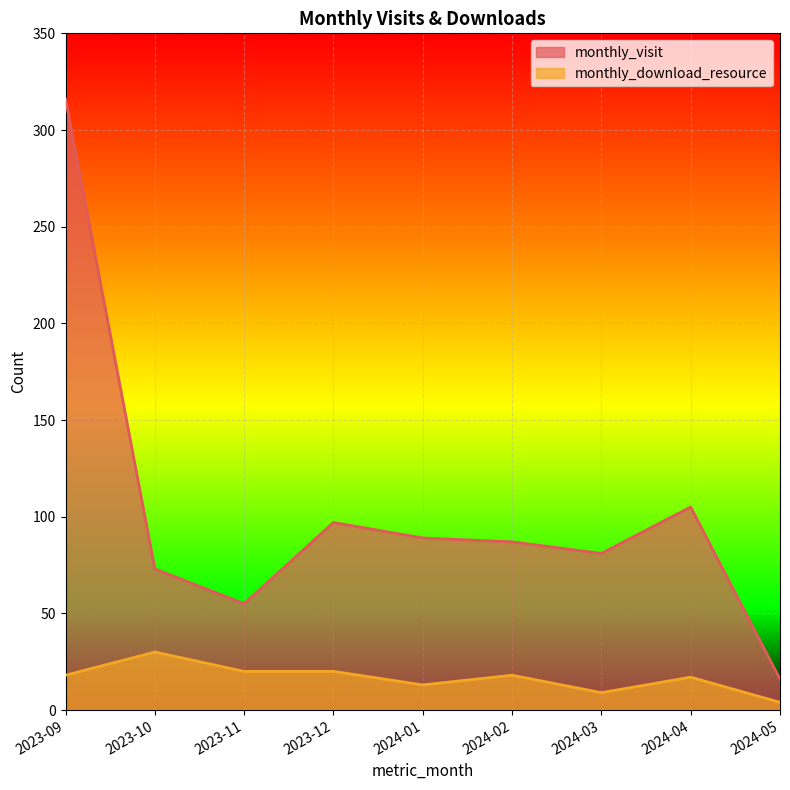

True or false: monthly_visit and monthly_download_resource cross at least once.

False